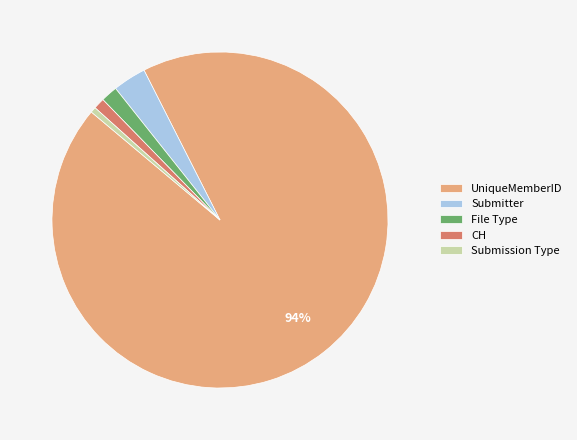

To the nearest percent, what is the combined percentage of File Type and CH?

3%